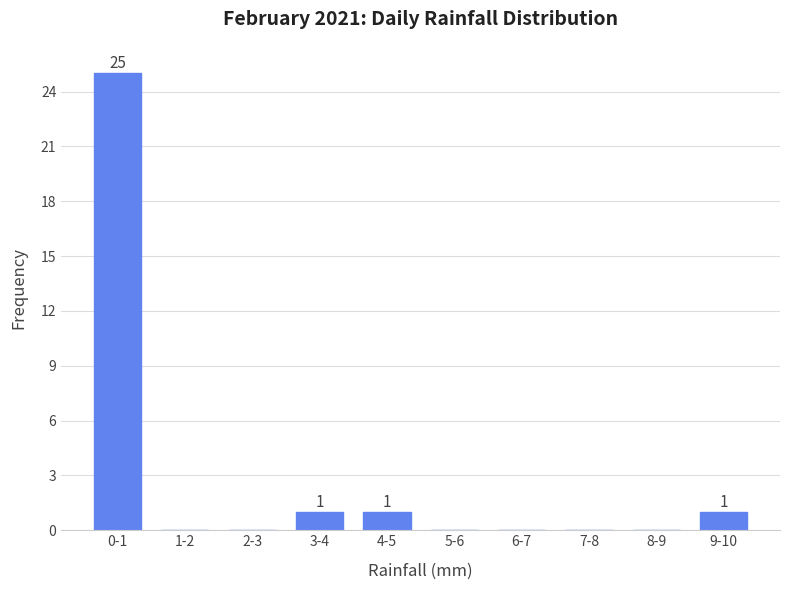

Reading left to right, what are all the values shown in this chart?

0-1=25	1-2=0	2-3=0	3-4=1	4-5=1	5-6=0	6-7=0	7-8=0	8-9=0	9-10=1